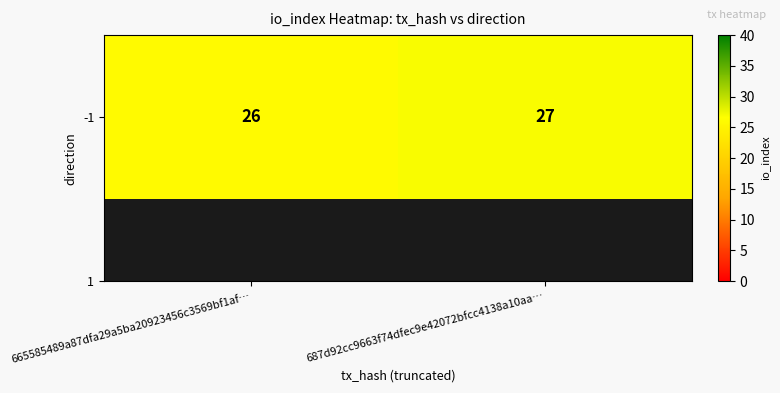

Rank the categories by value from highest to lowest.

687d92cc9663f74dfec9e42072bfcc4138a10aa…, 665585489a87dfa29a5ba20923456c3569bf1af…